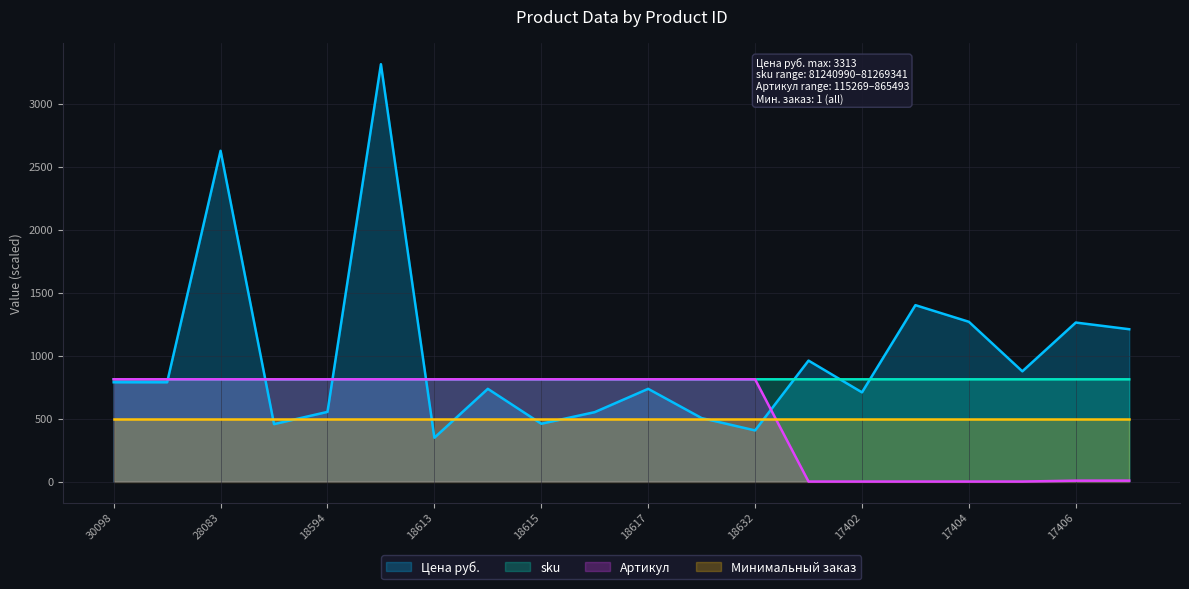

What is the difference between the highest and lowest values at 18632?

405.6